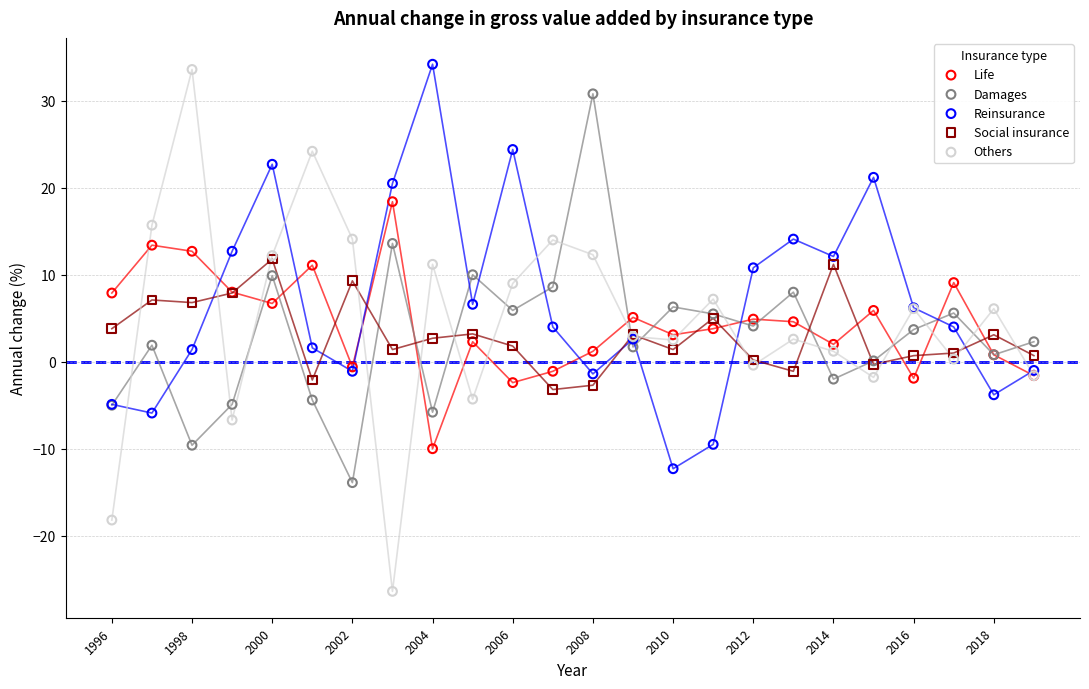

Which series contains the lowest Y value?

Others